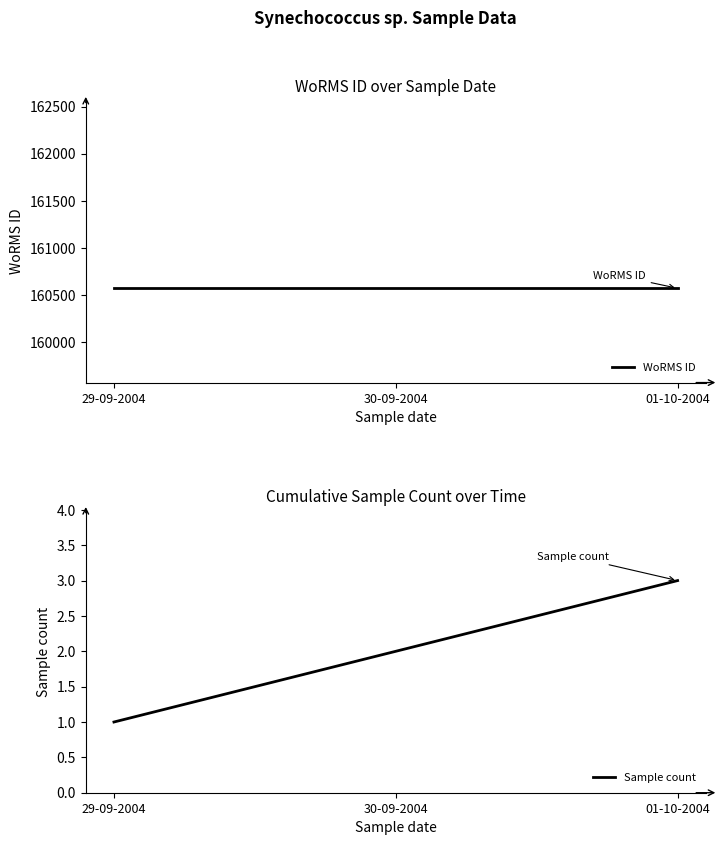

The Sample count series shows 0 at 29-09-2004. True or false?

False